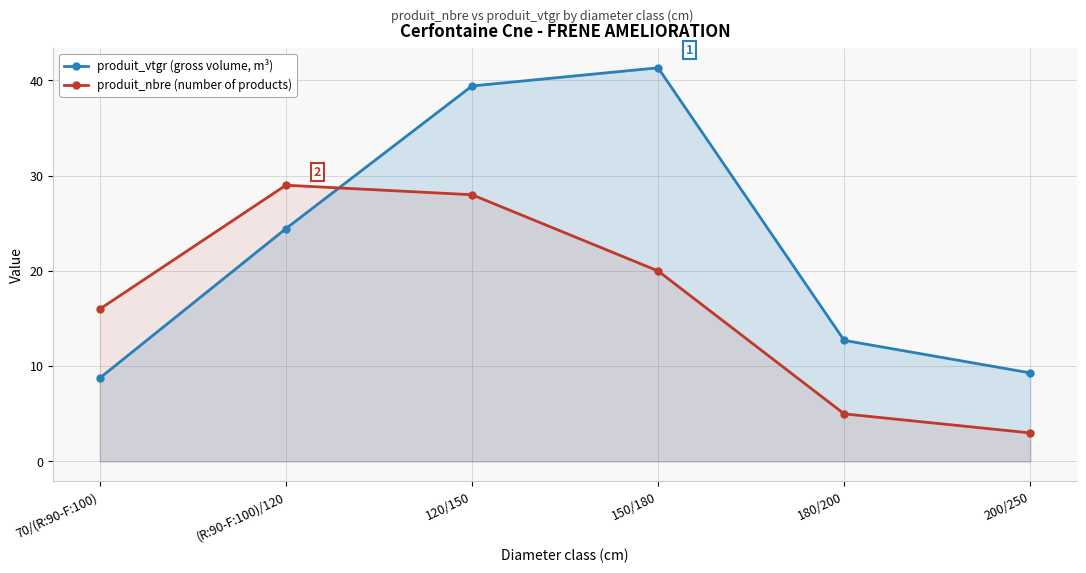

Reading left to right, transcribe all the data shown in this chart.

produit_vtgr (gross volume, m³): 70/(R:90-F:100)=8.8	(R:90-F:100)/120=24.4	120/150=39.4	150/180=41.3	180/200=12.7	200/250=9.3
produit_nbre (number of products): 70/(R:90-F:100)=16.0	(R:90-F:100)/120=29.0	120/150=28.0	150/180=20.0	180/200=5.0	200/250=3.0